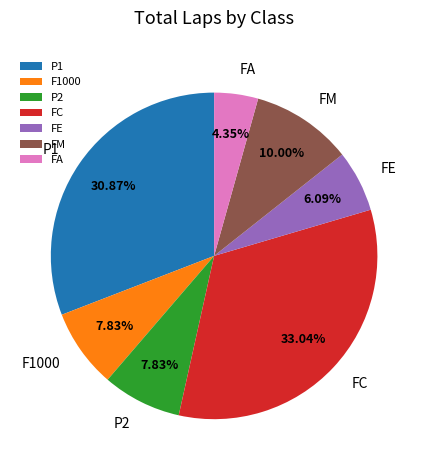

Between FM and P1, which is larger?

P1